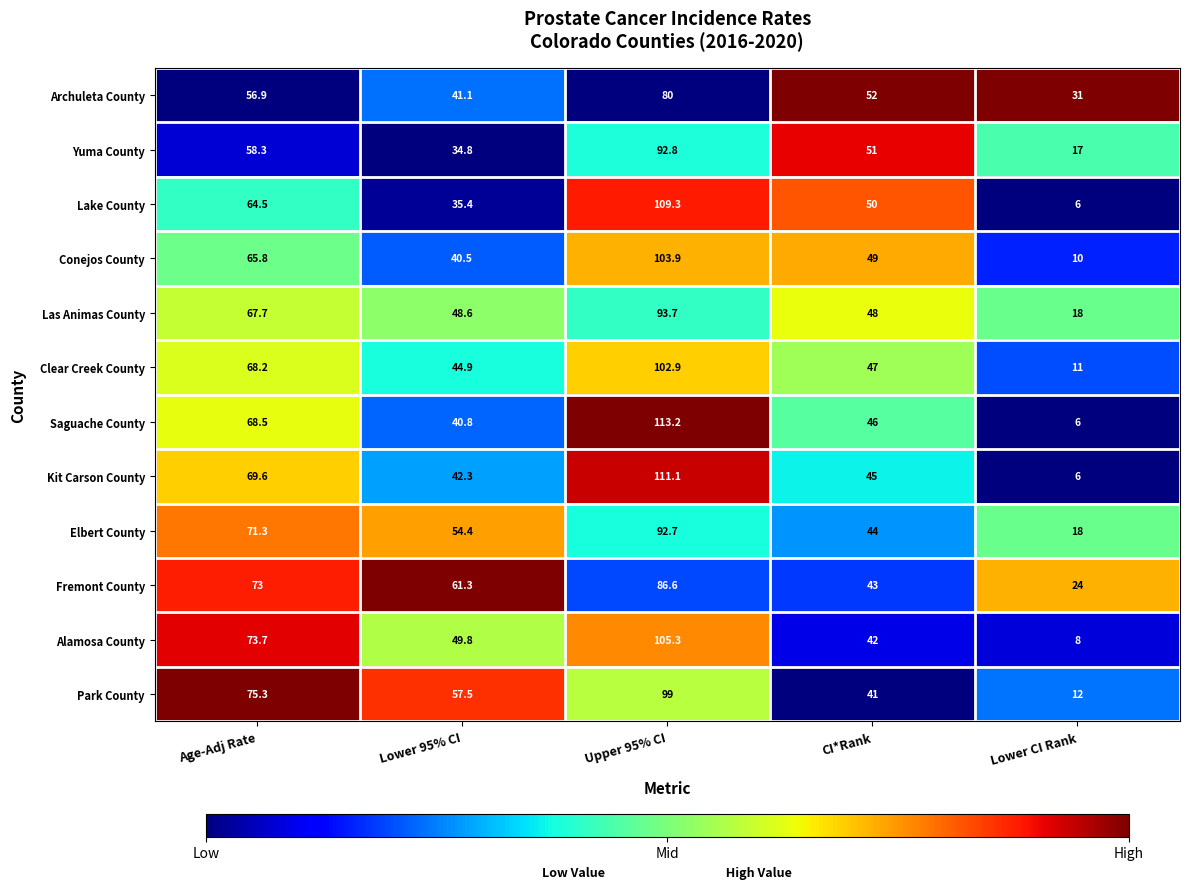

At which category is the sum across all series the highest?

Upper 95% CI